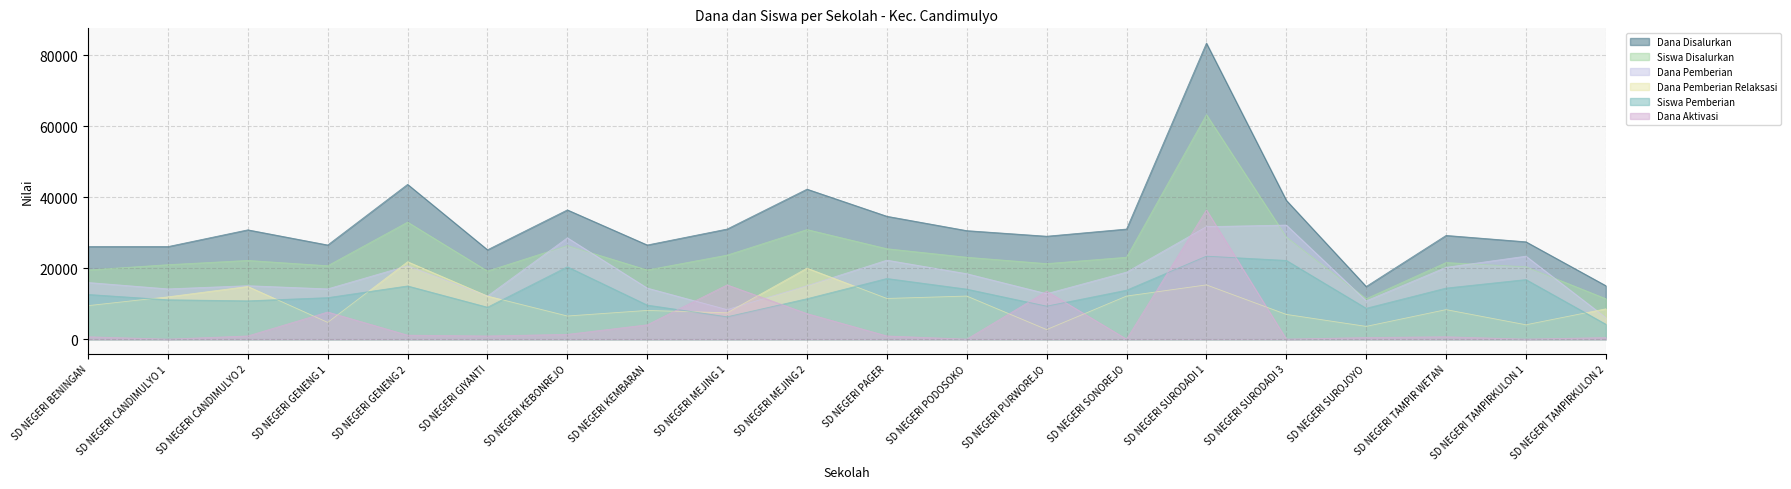

The value of Dana Pemberian Relaksasi at SD NEGERI CANDIMULYO 1 is 7464. True or false?

False